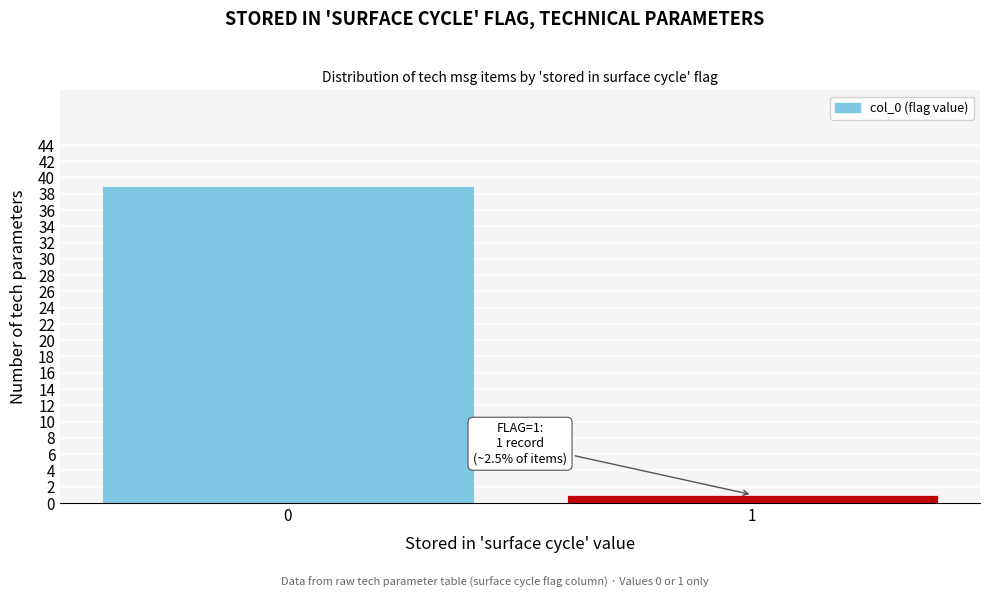

Reading right to left, what are all the values shown in this chart?

1=1	0=39